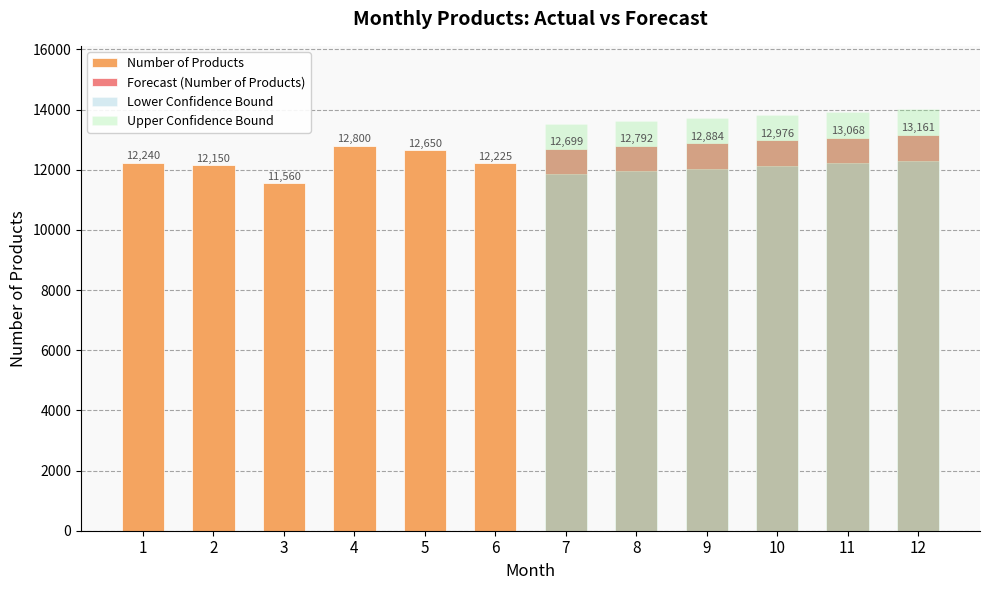

Rank the series by their maximum value, from highest to lowest.

Upper Confidence Bound, Forecast (Number of Products), Number of Products, Lower Confidence Bound